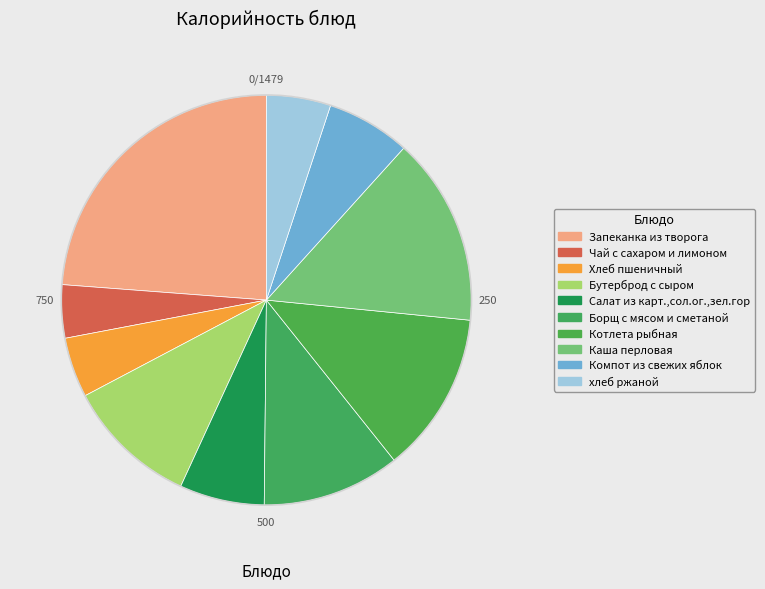

How many slices are in this pie chart?

10